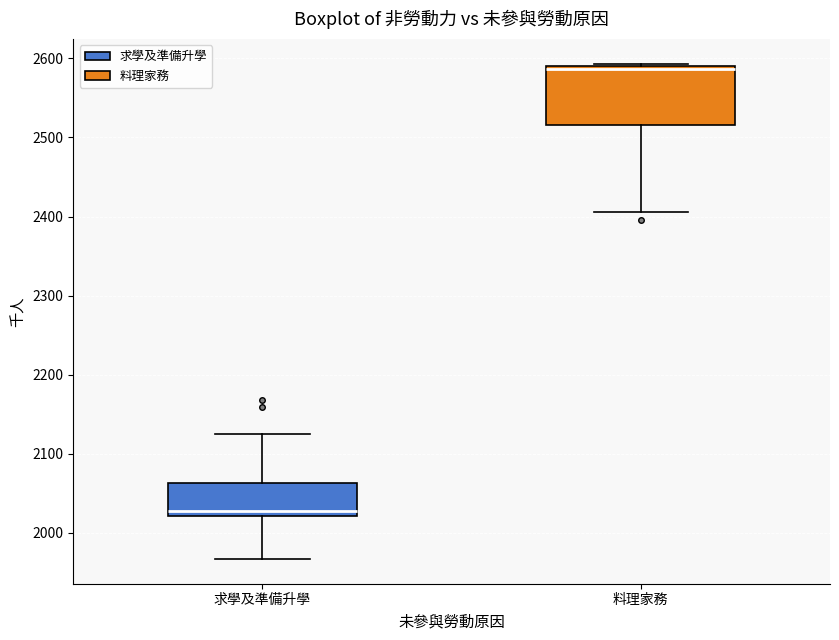

Reading left to right, read every box against the y-axis: the position of its median line, the range the box covers, and the ends of its whiskers. The values are not printed on the chart, so give them approximately, as read against the axis.

求學及準備升學: median 2030, box 2020 to 2060, whiskers 1970 to 2130
料理家務: median 2590, box 2520 to 2590, whiskers 2410 to 2590